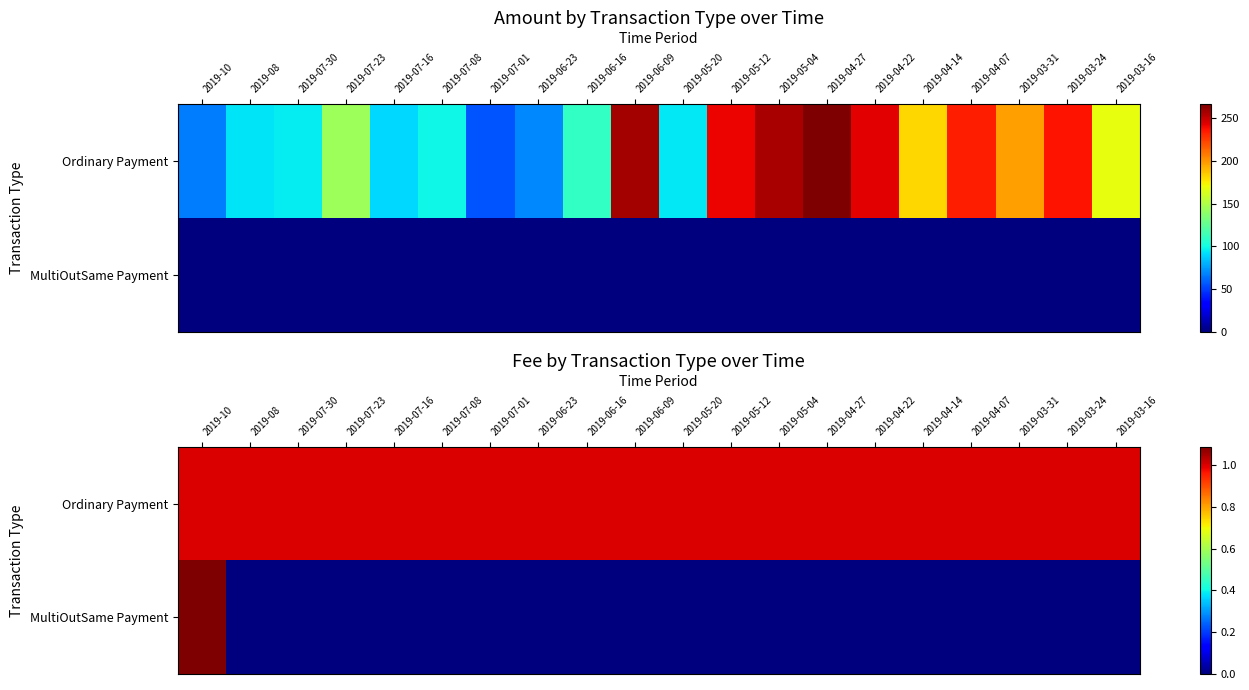

What is the lowest value of the Ordinary Payment series?

1.0